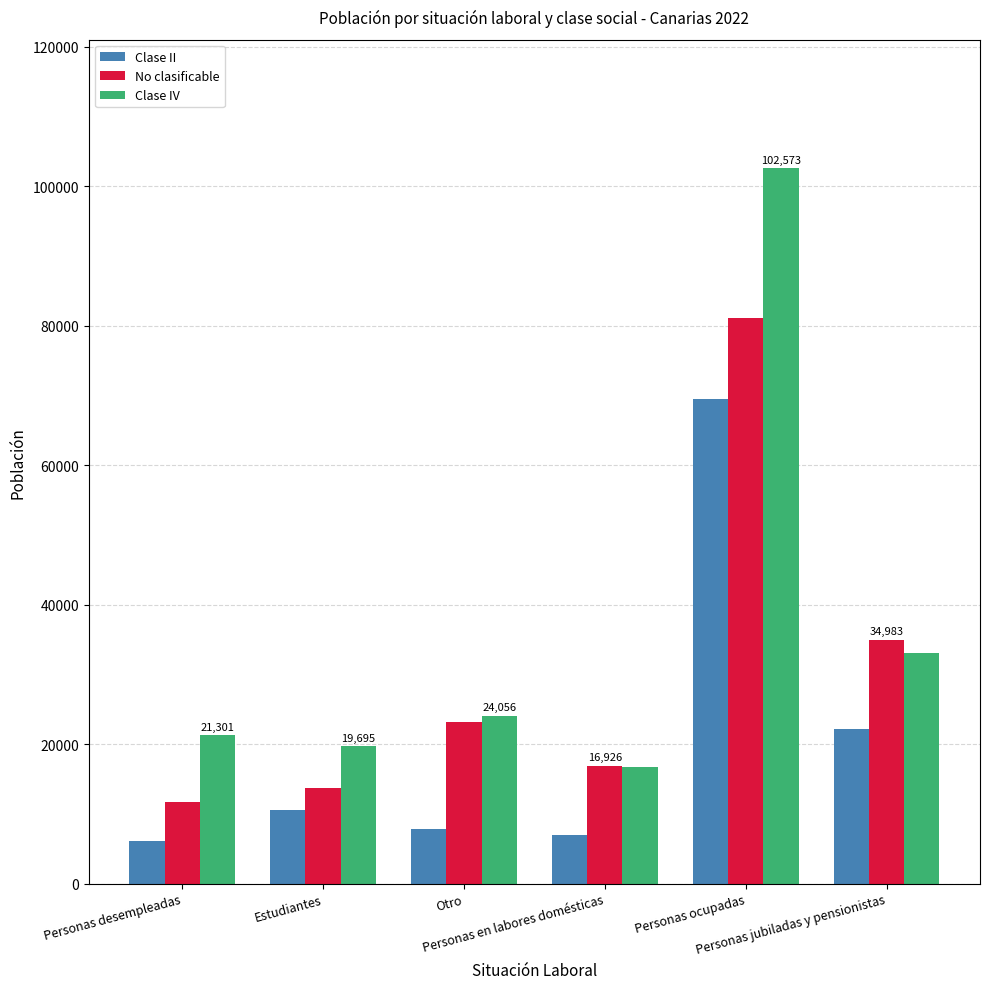

Which category has the highest value across all series?

Personas ocupadas